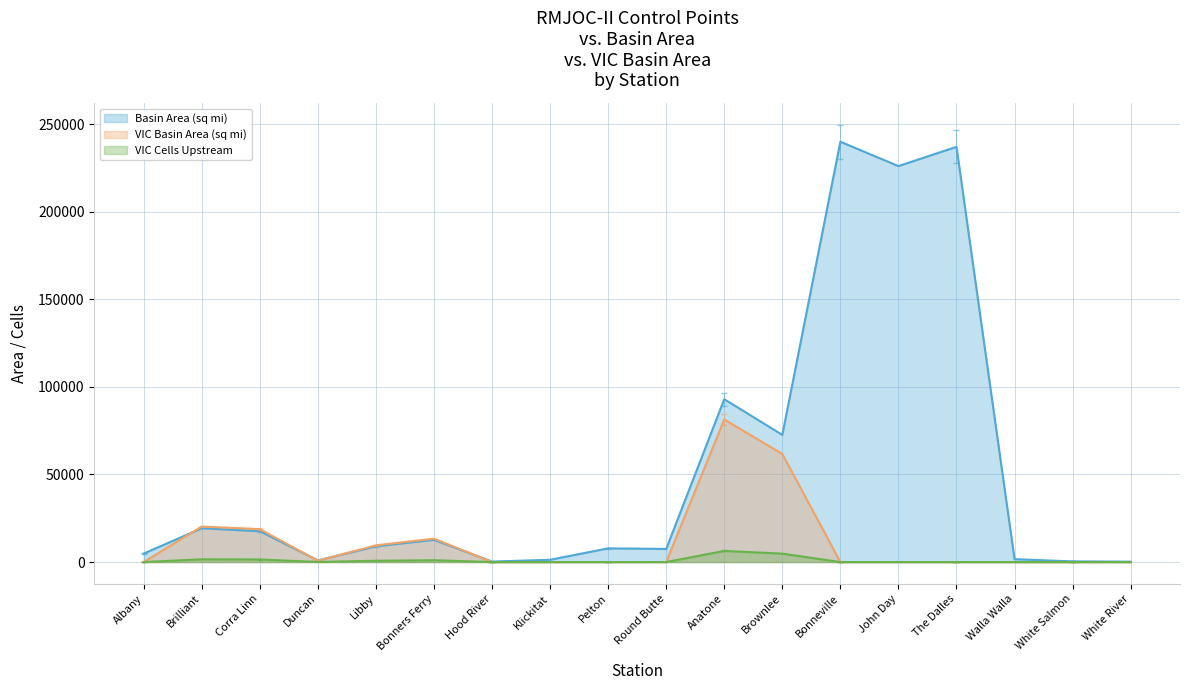

Reading left to right, transcribe all the data shown in this chart.

Basin Area (sq mi): 4840	19300	17600	942	8985	12690	279	1297	7820	7490	92960	72590	239900	226000	237000	1657	386	225
VIC Basin Area (sq mi): 0	20275	18803	794	9549	13376	0	0	0	0	81370	61696	0	0	0	0	0	0
VIC Cells Upstream: 0	1584	1469	62	746	1045	0	0	0	0	6357	4820	0	0	0	0	0	0